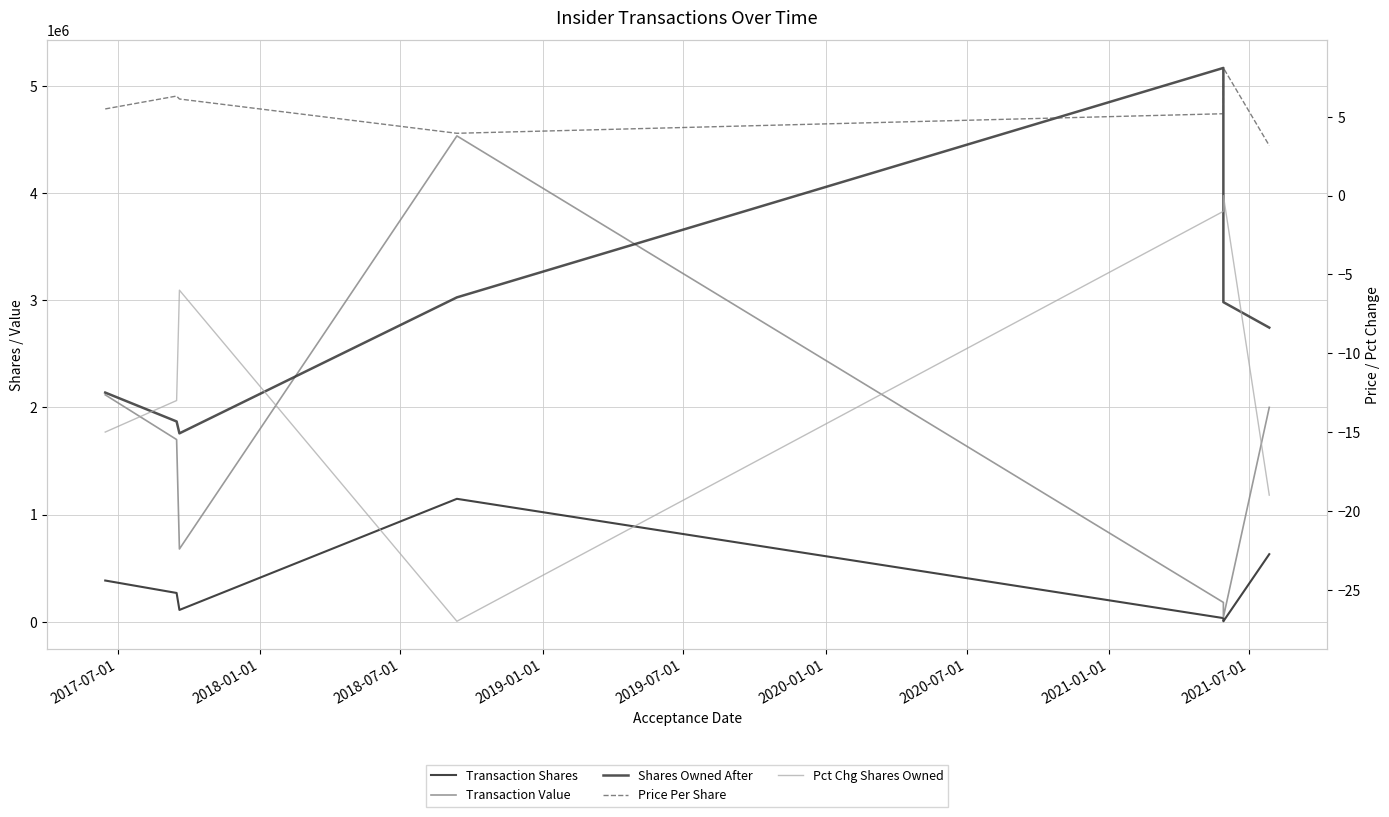

How many values in the Price Per Share series are below 5?

2